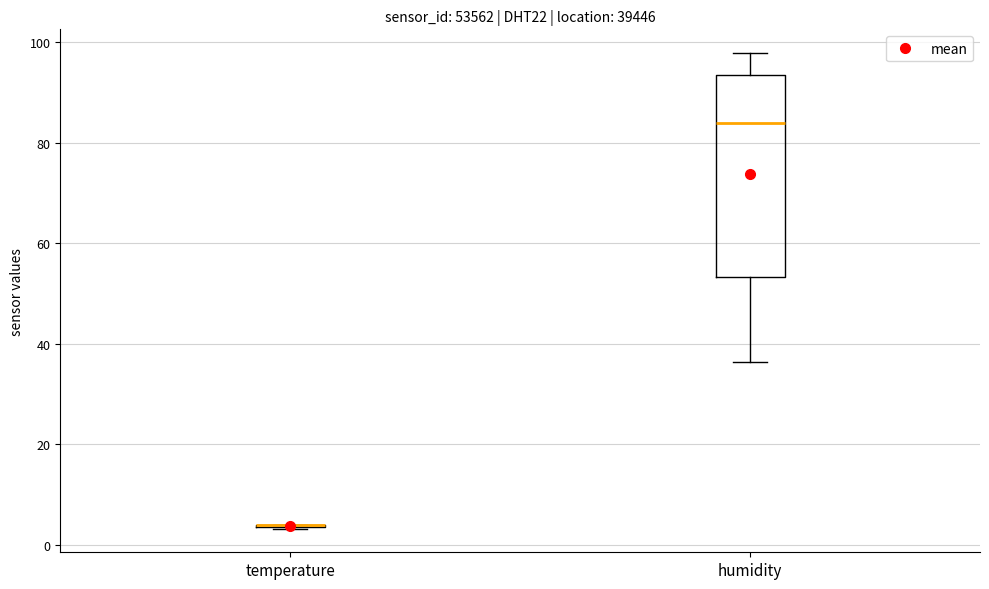

Reading left to right, read every box against the y-axis: the position of its median line, the range the box covers, and the ends of its whiskers. The values are not printed on the chart, so give them approximately, as read against the axis.

temperature: box collapsed to a line at 4, whiskers 4 to 4
humidity: median 84, box 54 to 94, whiskers 36 to 98